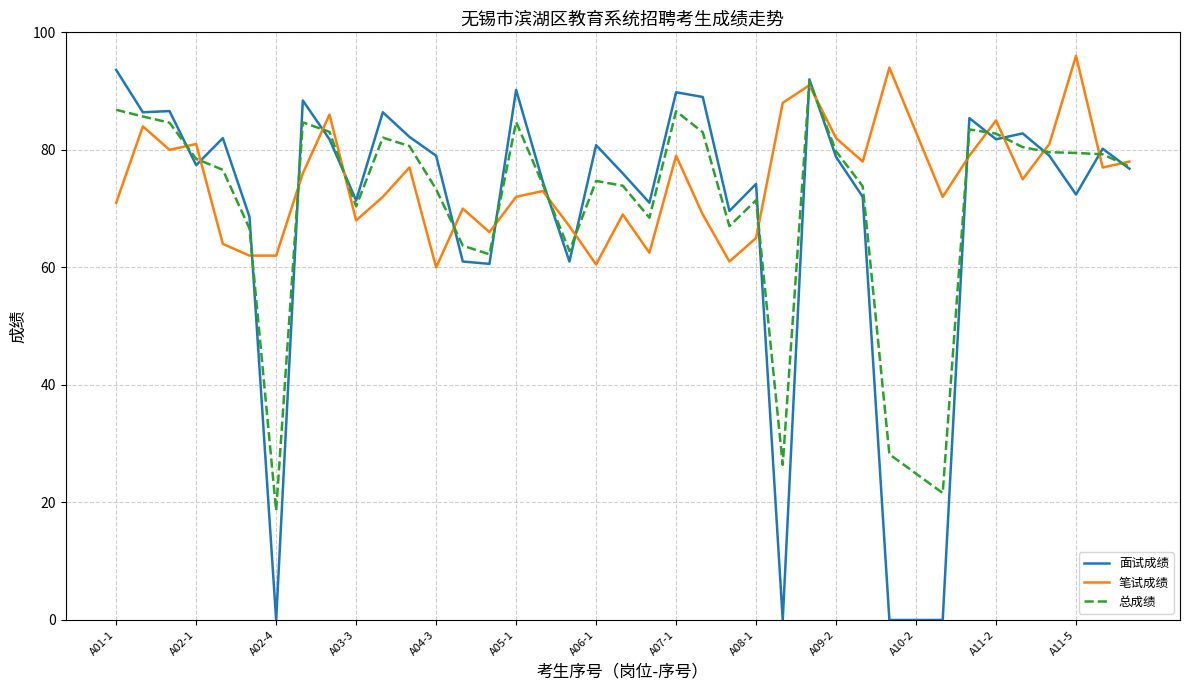

True or false: 笔试成绩 and 面试成绩 cross at least once.

True